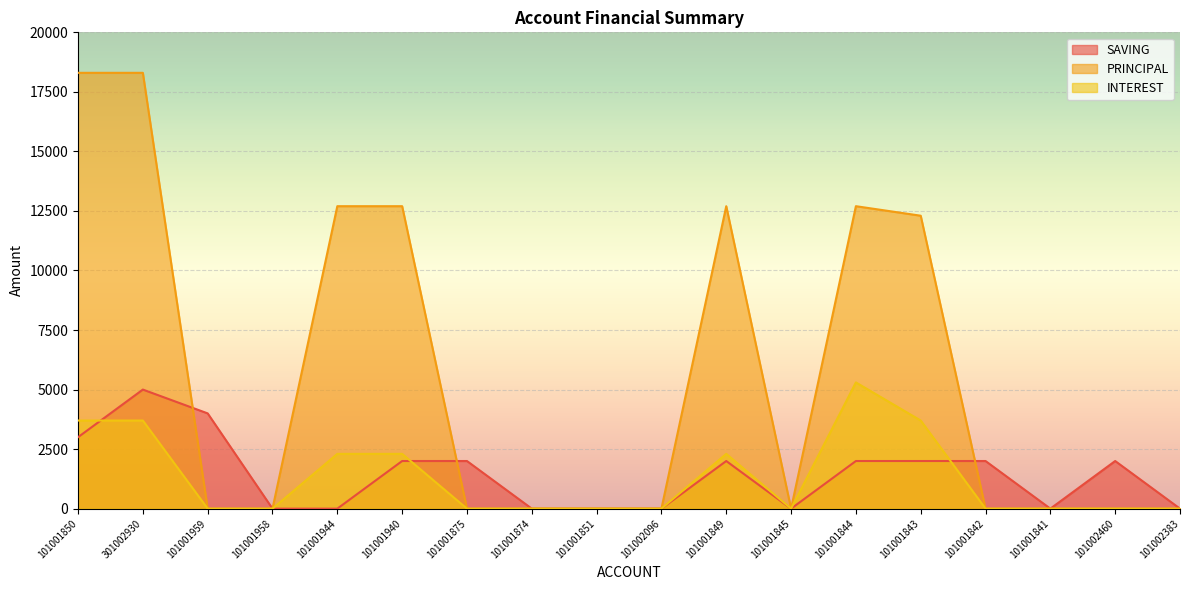

The value of INTEREST at 101001875 is 0. True or false?

True